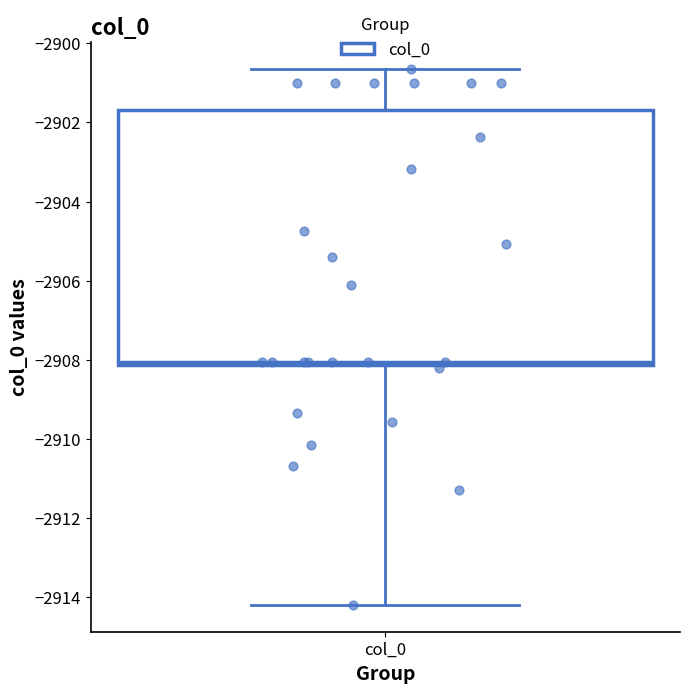

Read this box plot against the y-axis: the position of the median line, the range covered by the box, and the ends of both whiskers. The values are not printed on the chart, so give them approximately, as read against the axis.

median -2908.0, box -2908.2 to -2901.6, whiskers -2914.2 to -2900.6